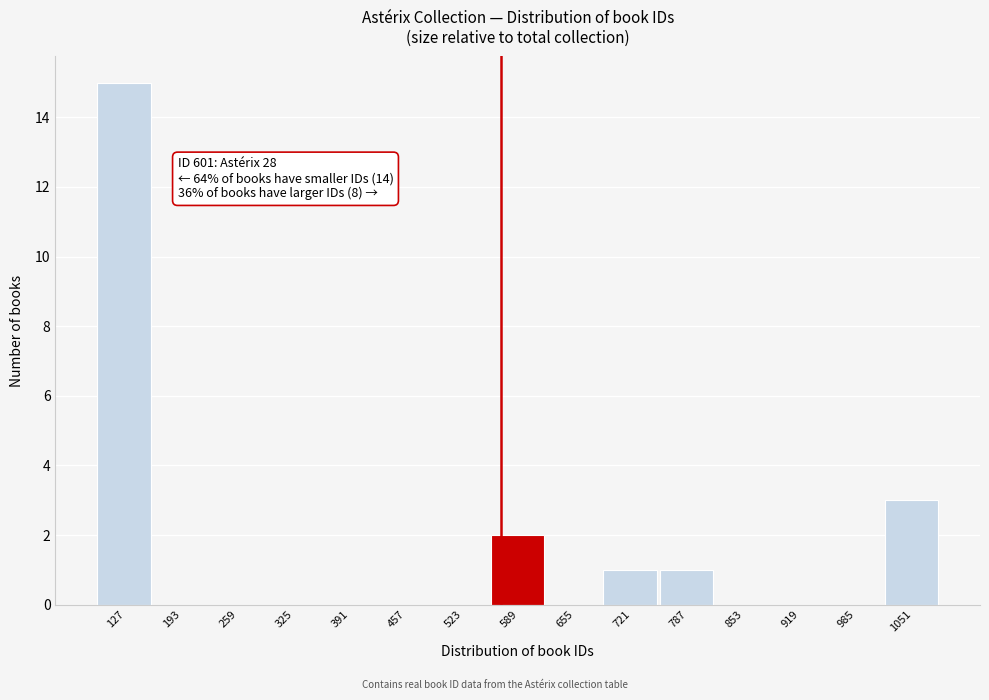

Reading left to right, what are all the values shown in this chart?

127=15	193=0	259=0	325=0	391=0	457=0	523=0	589=2	655=0	721=1	787=1	853=0	919=0	985=0	1051=3